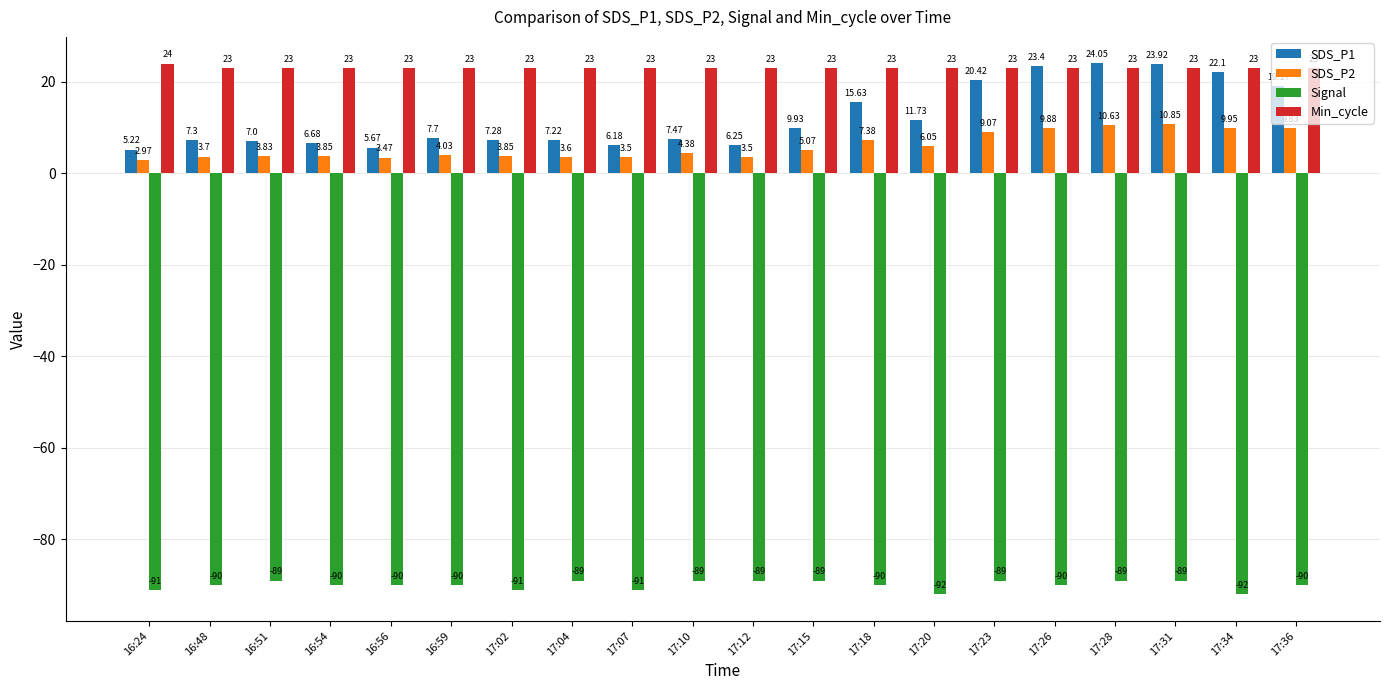

At 16:59, list the series in order from largest to smallest.

Min_cycle, SDS_P1, SDS_P2, Signal